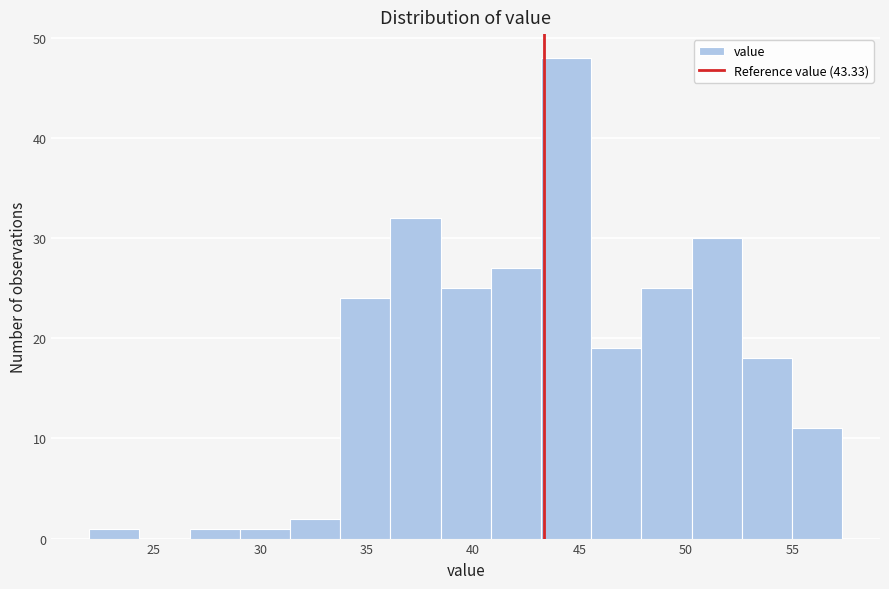

What is the height of the bar covering 31.5 to 34.0 on the x-axis? Neither the bar edges nor the heights are printed on the chart, so give them approximately, as read against the axes.

2